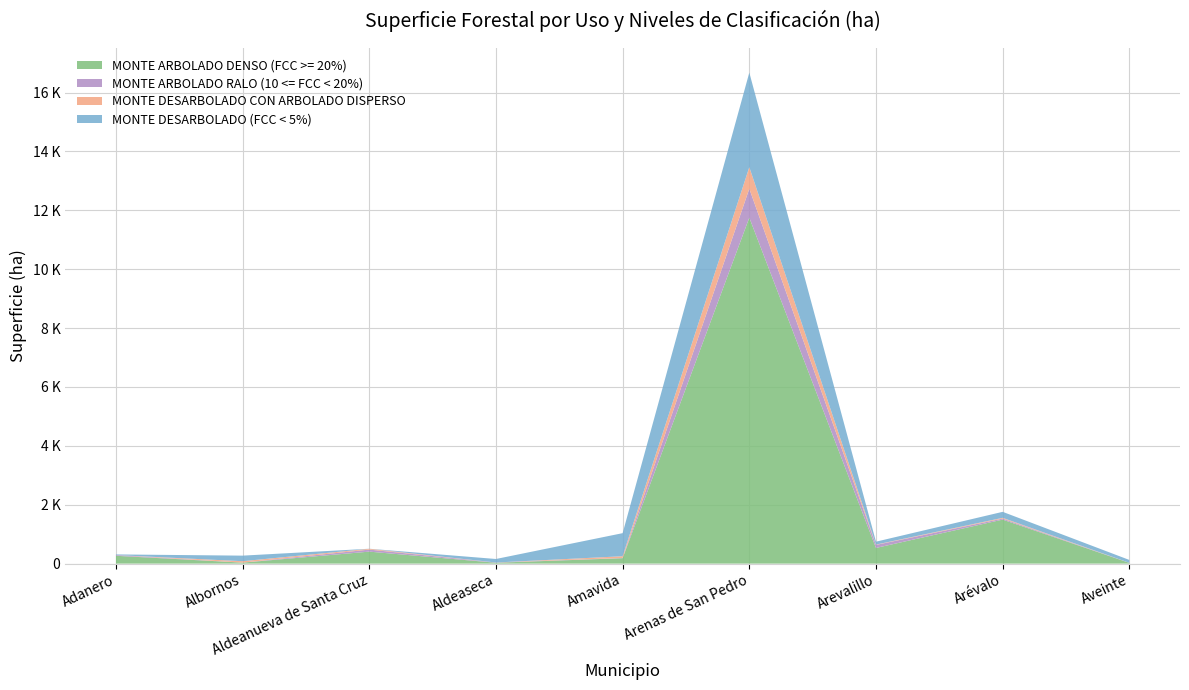

Reading left to right, list all the values displayed in this chart.

MONTE ARBOLADO DENSO (FCC >= 20%): Adanero=265.8	Albornos=32.8	Aldeanueva de Santa Cruz=406.9	Aldeaseca=29.2	Amavida=183.6	Arenas de San Pedro=11752.4	Arevalillo=532.2	Arévalo=1495.1	Aveinte=25.4
MONTE ARBOLADO RALO (10 <= FCC < 20%): Adanero=24.1	Albornos=0.9	Aldeanueva de Santa Cruz=69.1	Aldeaseca=8.6	Amavida=8.1	Arenas de San Pedro=984.5	Arevalillo=103.6	Arévalo=34.2	Aveinte=0.5
MONTE DESARBOLADO CON ARBOLADO DISPERSO: Adanero=0.7	Albornos=48.4	Aldeanueva de Santa Cruz=27.4	Aldeaseca=0.0	Amavida=59.2	Arenas de San Pedro=731.7	Arevalillo=10.2	Arévalo=25.8	Aveinte=0.7
MONTE DESARBOLADO (FCC < 5%): Adanero=21.7	Albornos=188.8	Aldeanueva de Santa Cruz=1.8	Aldeaseca=119.2	Amavida=783.6	Arenas de San Pedro=3211.6	Arevalillo=99.1	Arévalo=203.9	Aveinte=98.3